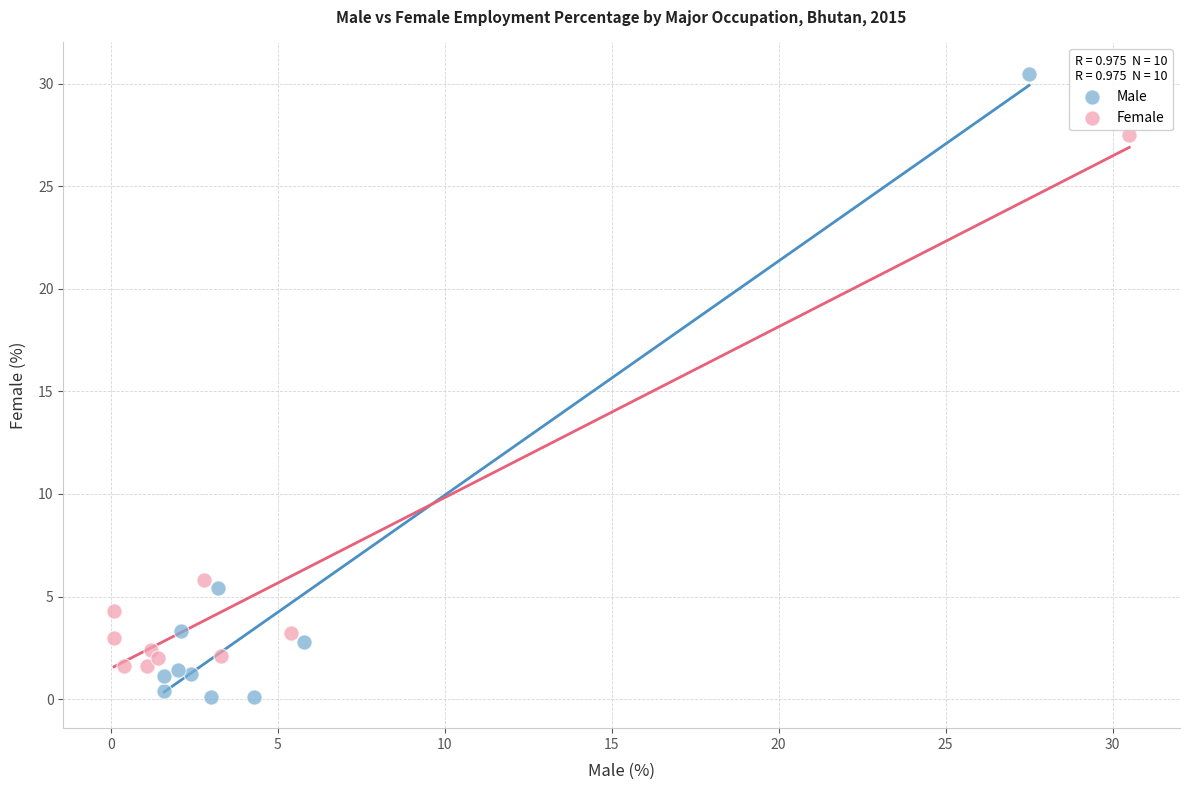

Which series contains the lowest Y value?

Male